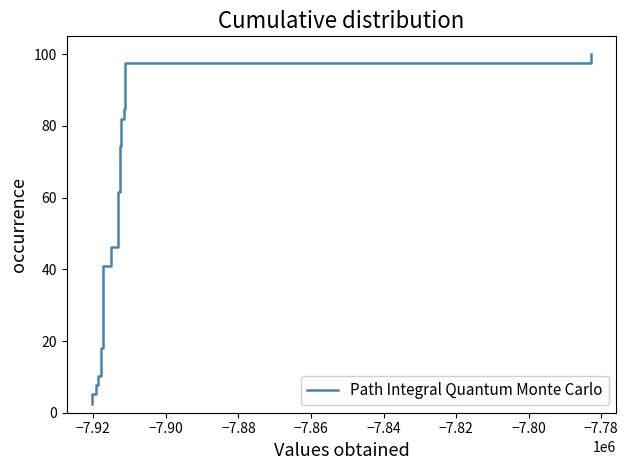

What is the value of the 26th point from the left?

66.7